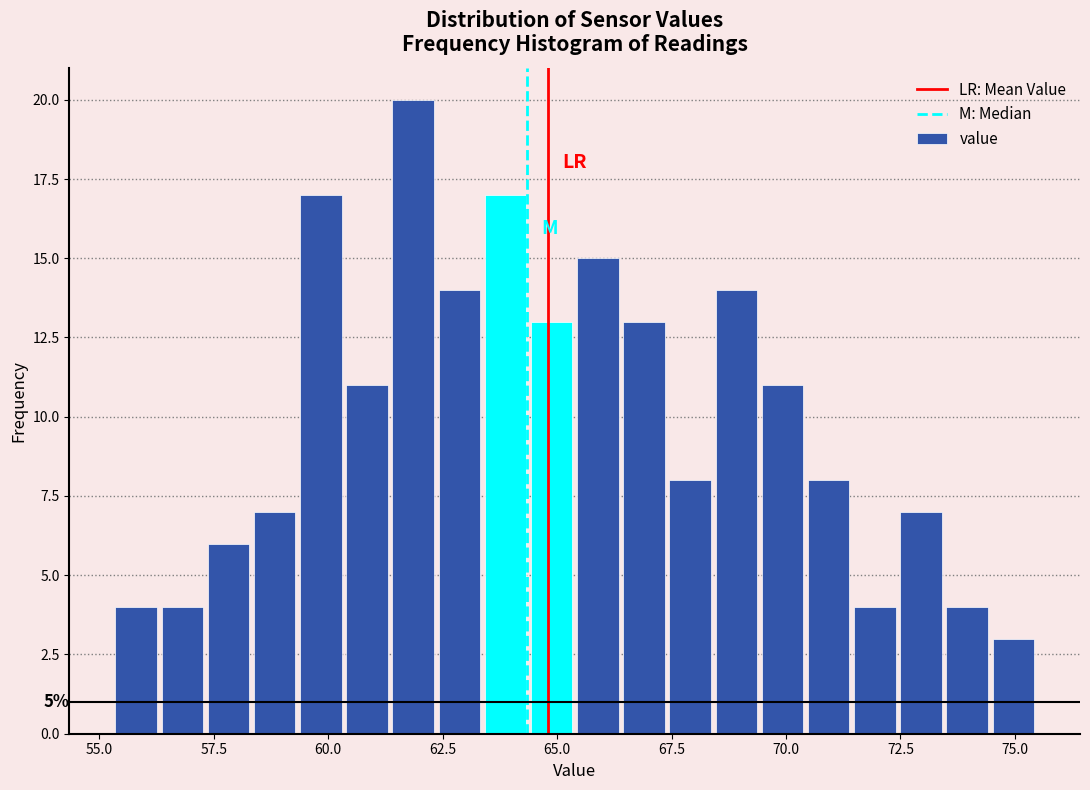

Around what value on the x-axis is the tallest bar? Give the approximate position of its centre, as read against the axis.

62.0